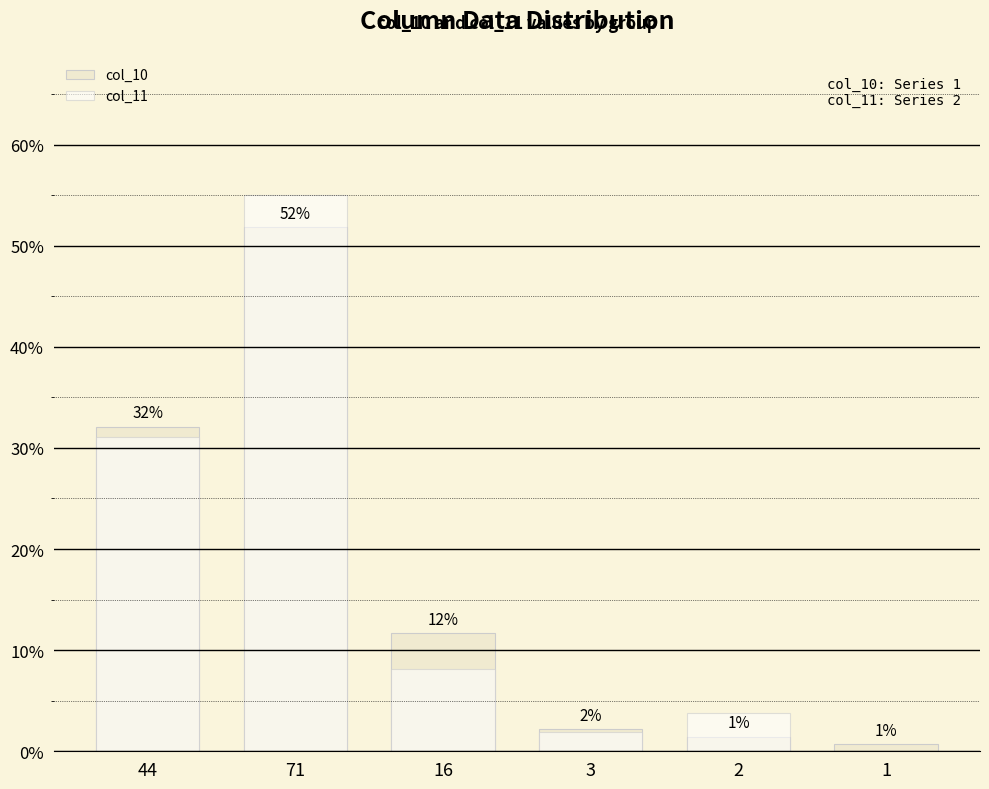

At which category does the chart reach its minimum across all series?

1